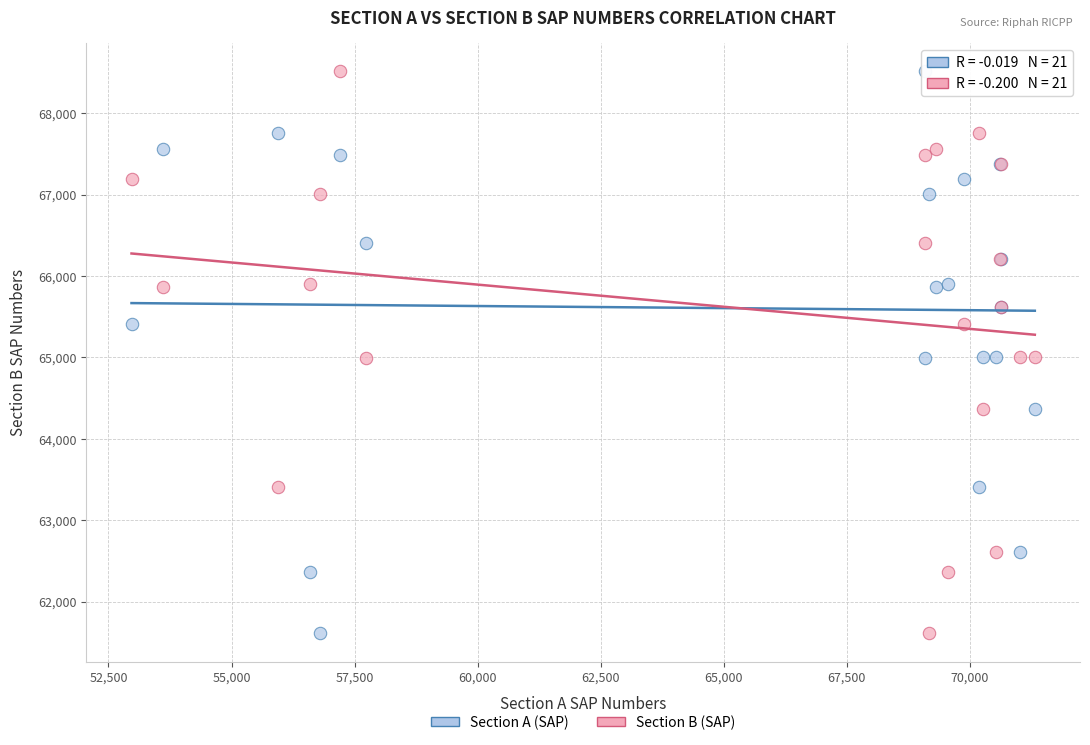

What is the X range (max minus min) for the scatter plot?

18353